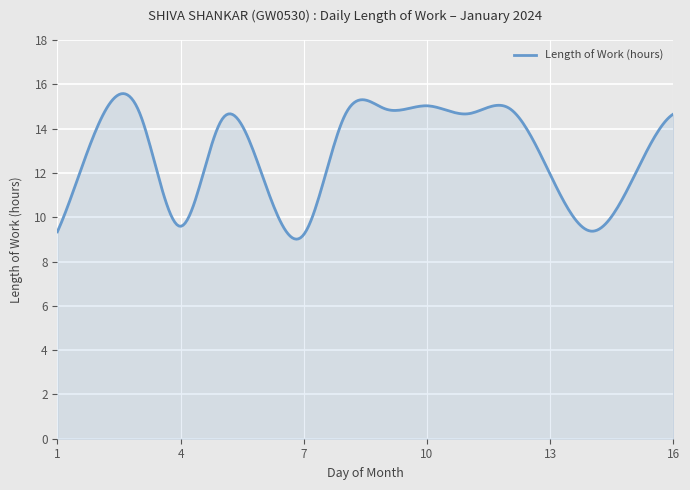

What is the smallest value displayed?

9.0